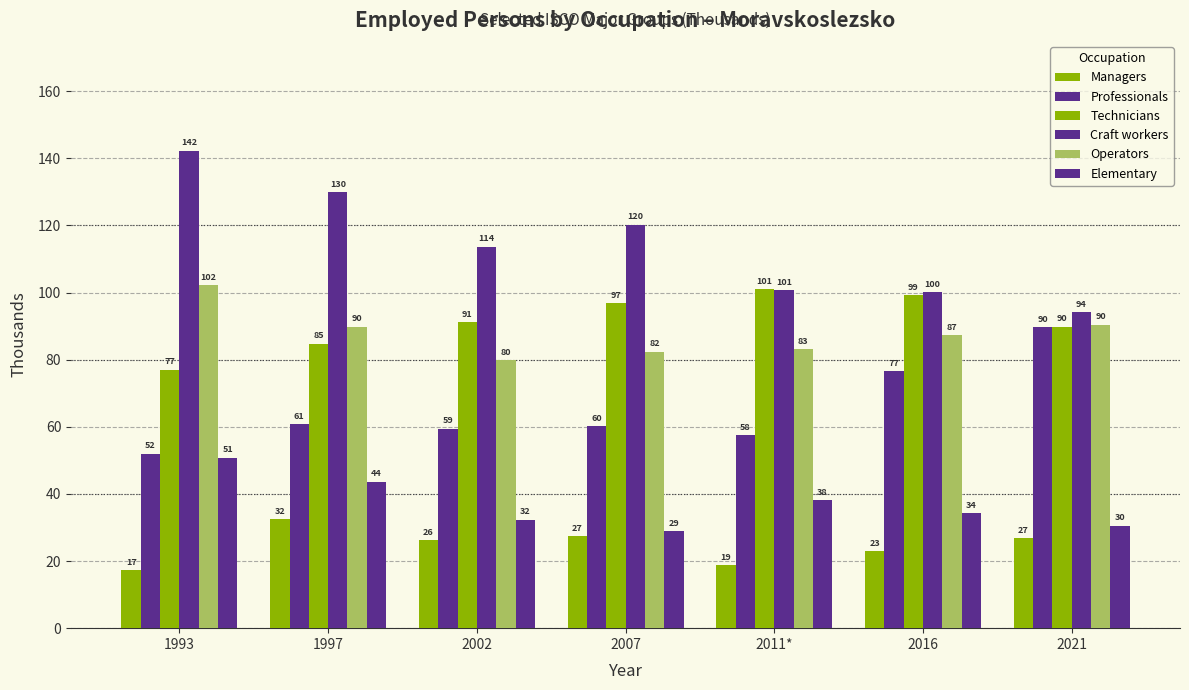

True or false: Elementary has a value of 28.9 at 2007.

True